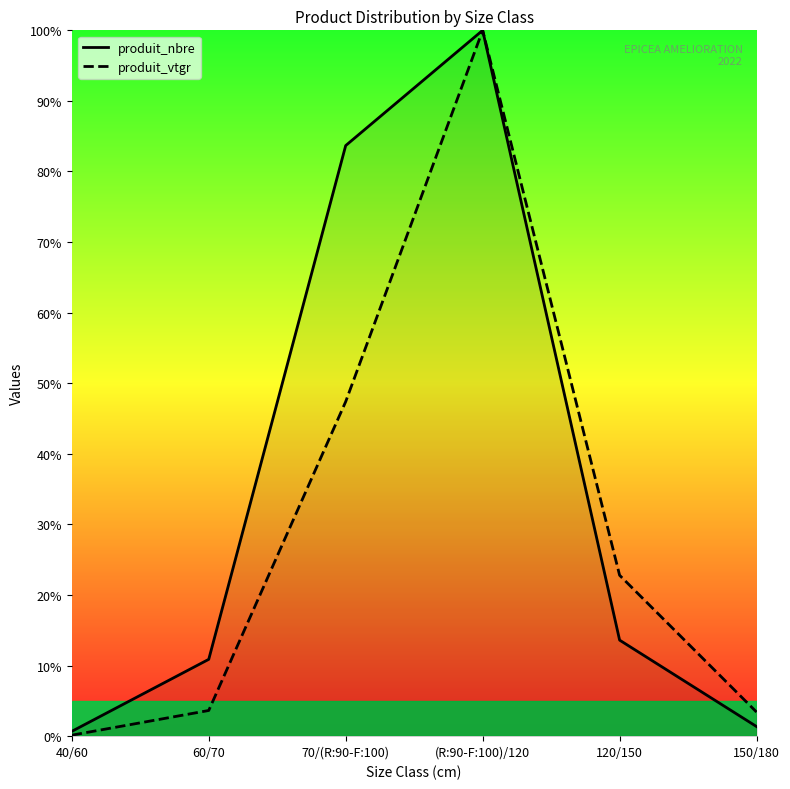

What is the spread (max minus min) of values at 70/(R:90-F:100)?

36.3